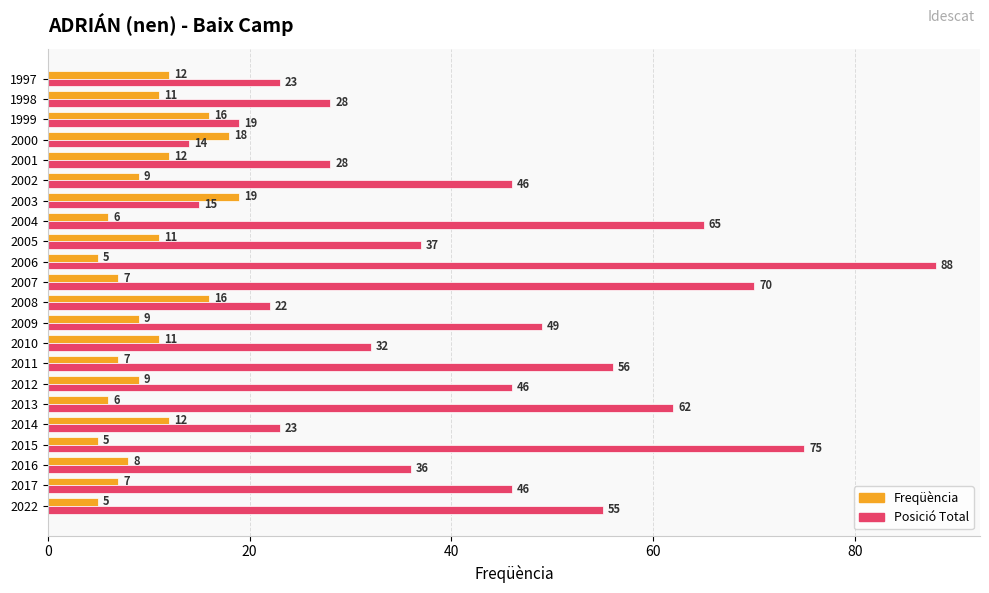

True or false: Posició Total has a value of 46 at 2012.

True